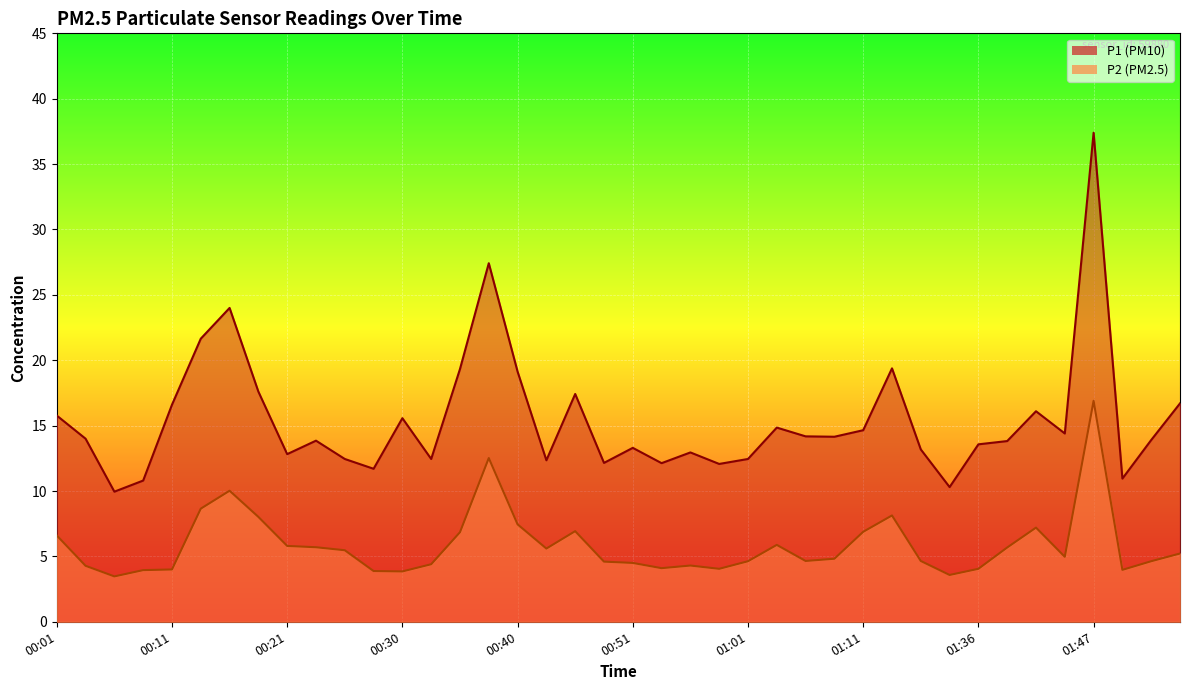

Where is the first local maximum for P2?

00:16